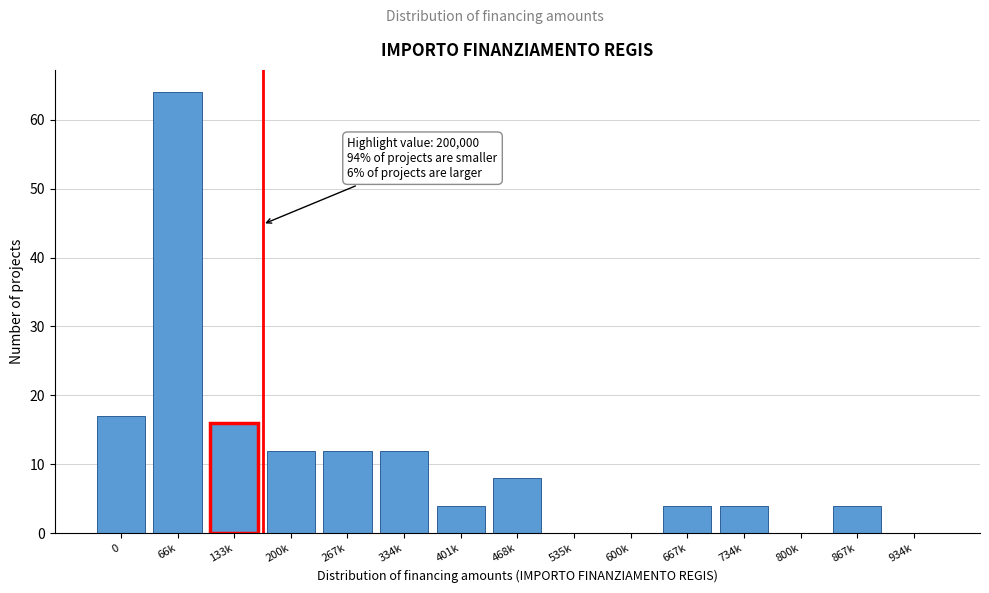

Reading left to right, extract all data points from this chart.

0=17	66k=64	133k=16	200k=12	267k=12	334k=12	401k=4	468k=8	535k=0	600k=0	667k=4	734k=4	800k=0	867k=4	934k=0